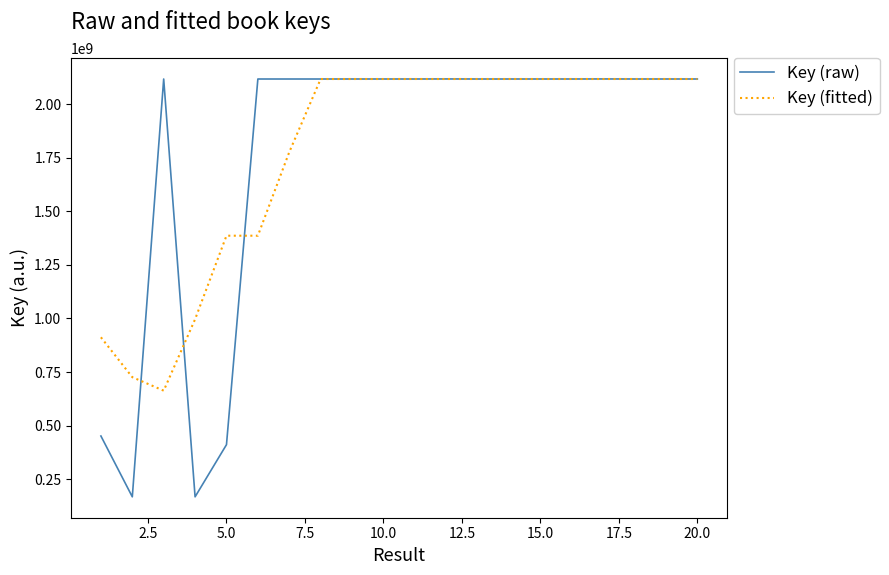

What is the minimum value for Key (fitted)?

663041322.0